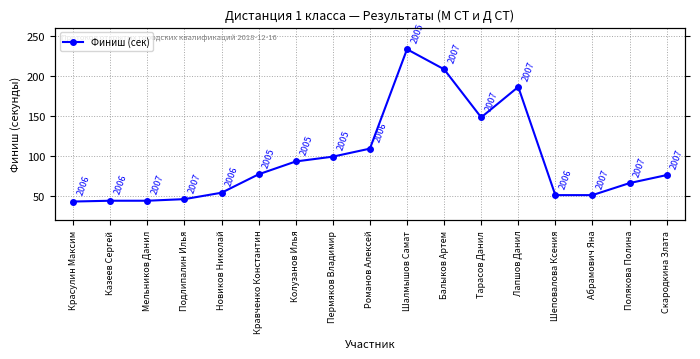

Reading left to right, what are all the values shown in this chart?

Красулин Максим=43	Казеев Сергей=44	Мельников Данил=44	Подлипалин Илья=46	Новиков Николай=54	Кравченко Константин=77	Колузанов Илья=93	Пермяков Владимир=99	Романов Алексей=109	Шалмышов Самат=233	Балыков Артем=208	Тарасов Данил=148	Лапшов Данил=186	Шеповалова Ксения=51	Абрамович Яна=51	Полякова Полина=66	Скародкина Злата=76